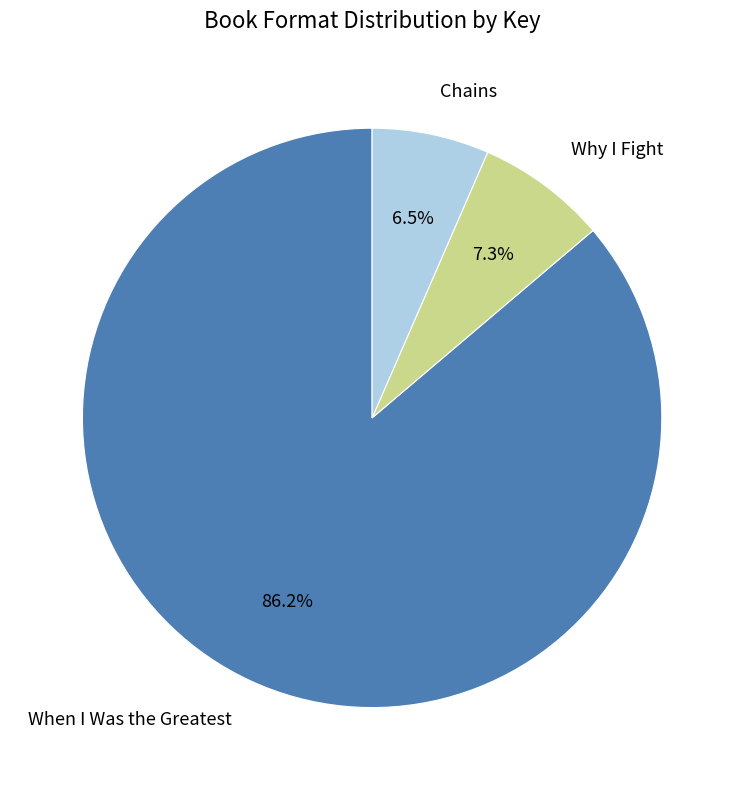

Rank the categories by value from highest to lowest.

When I Was the Greatest, Why I Fight, Chains